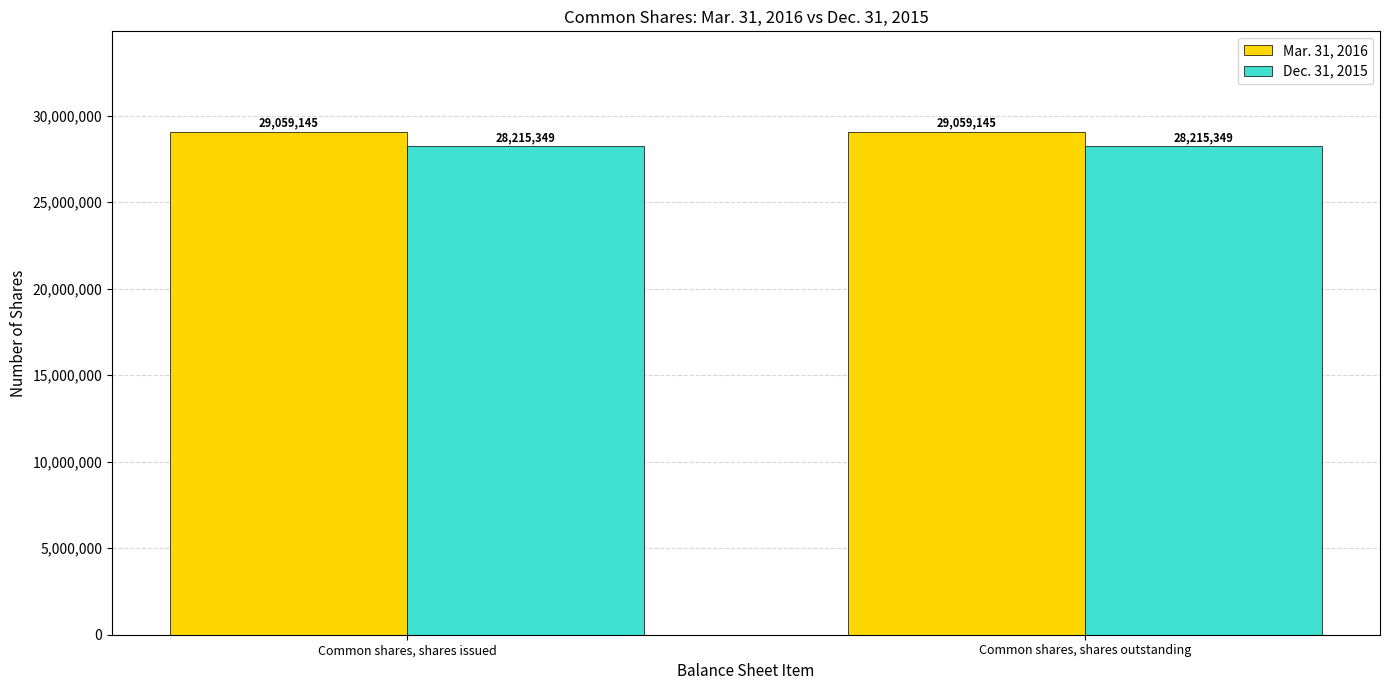

Reading left to right, extract all data points from this chart.

Mar. 31, 2016: 29059145	29059145
Dec. 31, 2015: 28215349	28215349